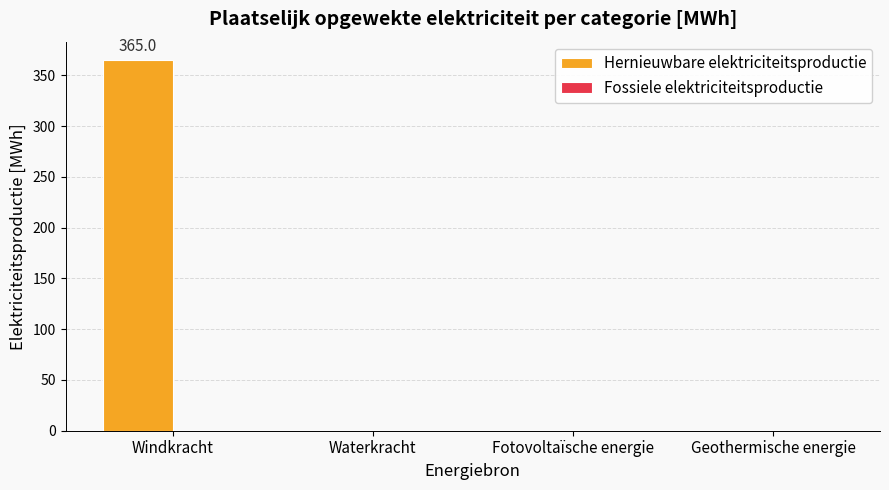

Is it true that the value at Windkracht is 365.0?

True